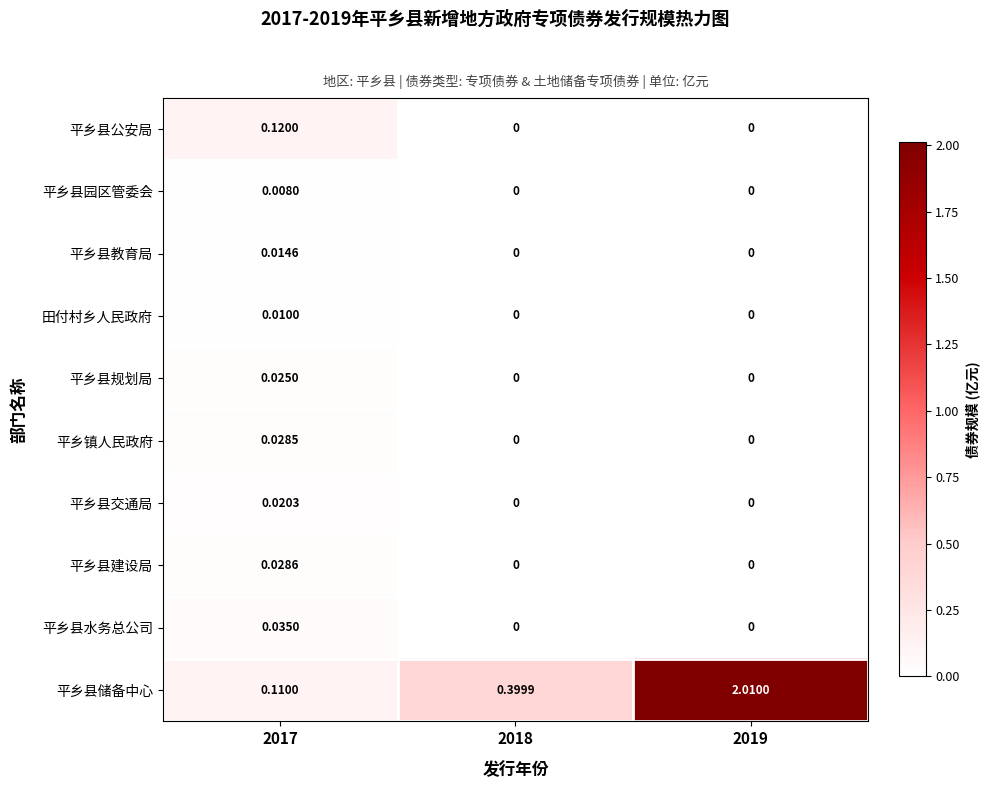

Is the value of 平乡县公安局 at 2017 greater than the value of 平乡县园区管委会 at 2017?

Yes